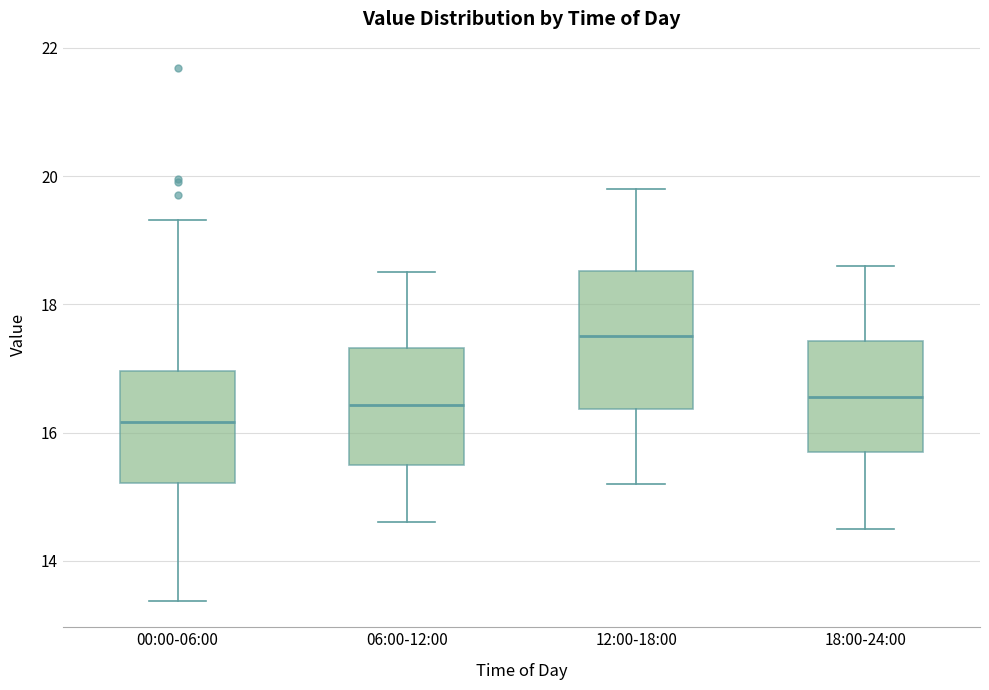

Where is the upper edge of the box for 00:00-06:00 on the y-axis? The values are not printed on the chart, so give them approximately, as read against the axis.

17.0